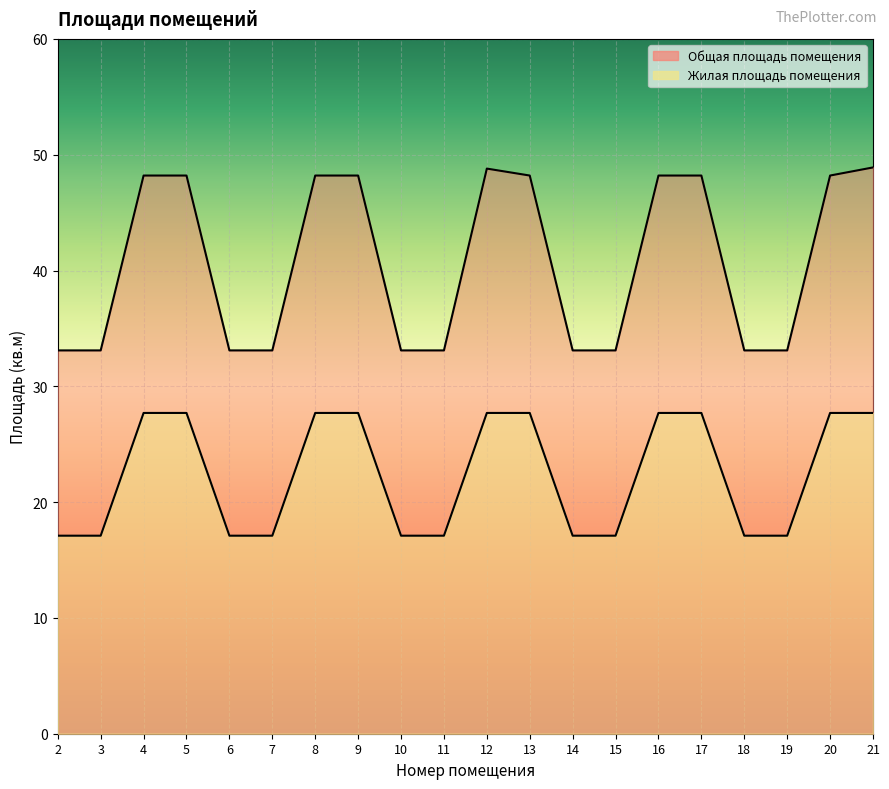

Rank the categories by Общая площадь помещения value from highest to lowest.

21, 12, 4, 5, 8, 9, 13, 16, 17, 20, 2, 3, 6, 7, 10, 11, 14, 15, 18, 19